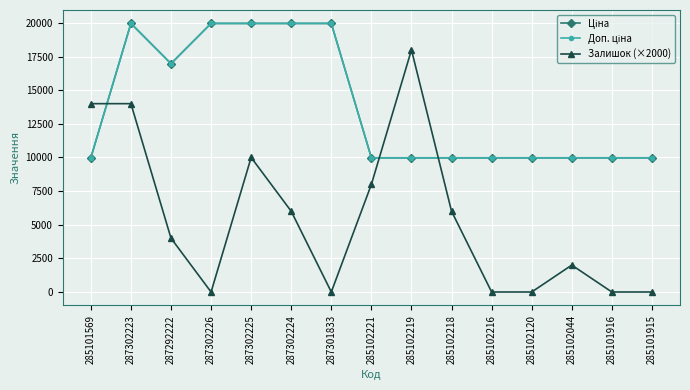

At which category is the sum across all series the highest?

287302223